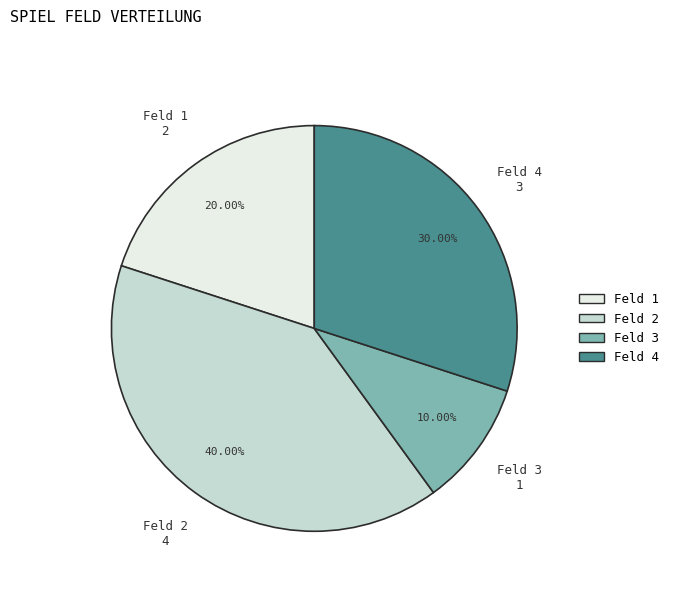

Is there any slice that represents more than half of the pie?

No